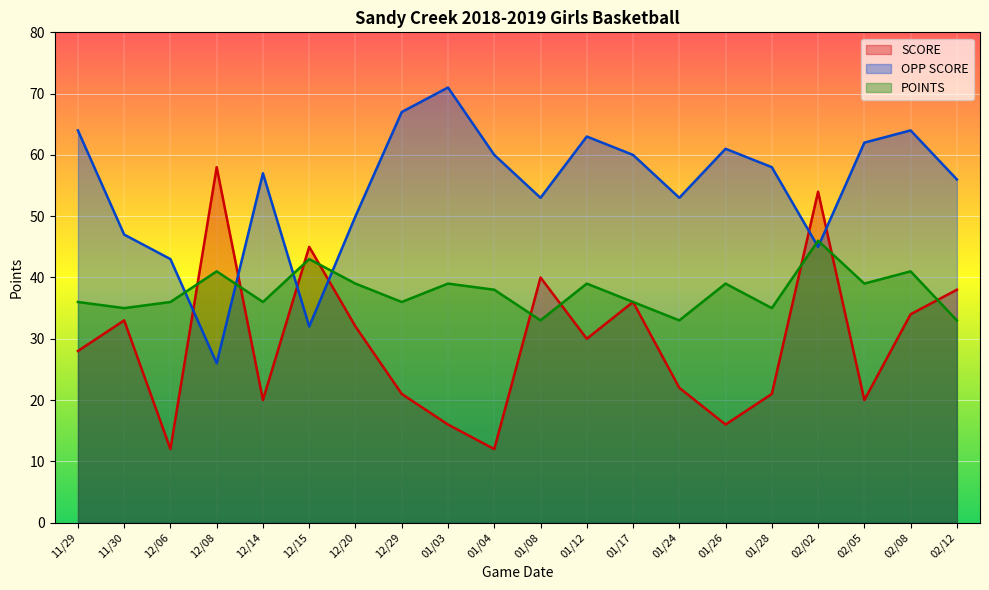

How many interior local peaks does the SCORE series have?

6